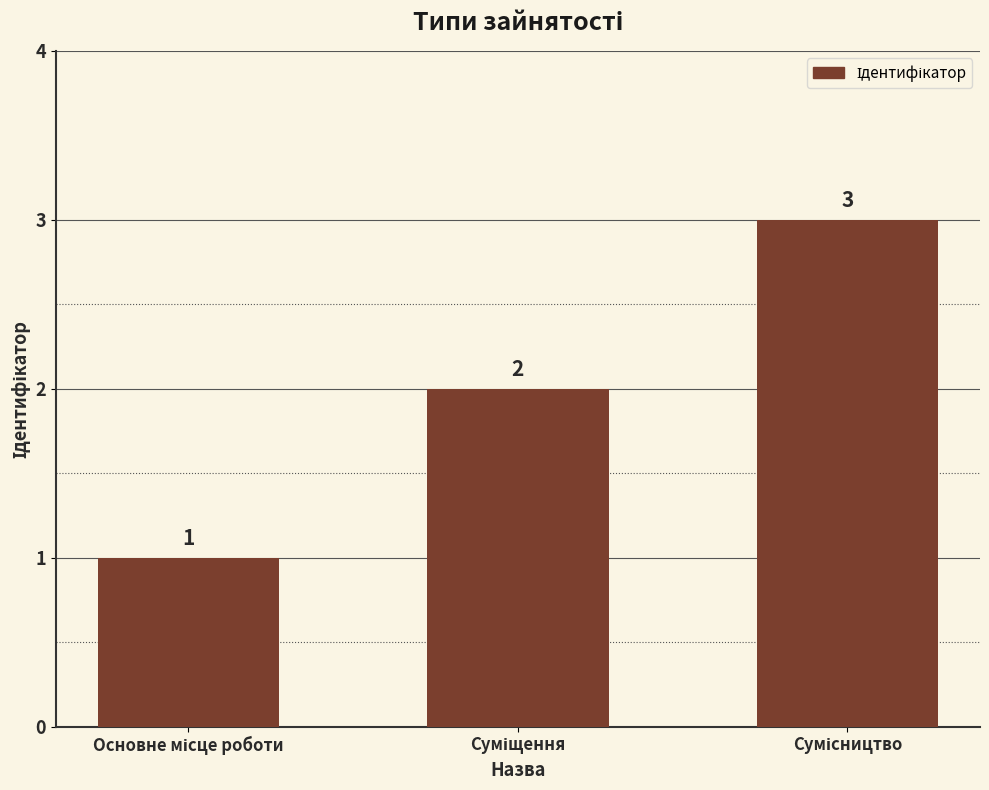

How many values are between 1 and 3?

3